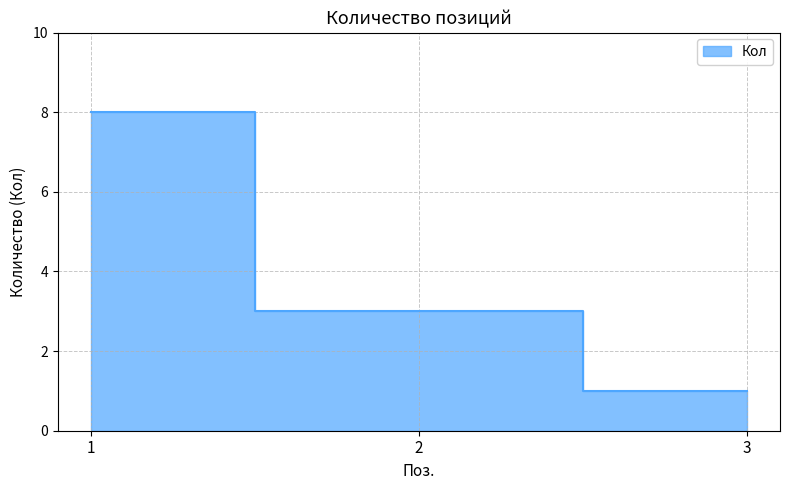

What value does the data have at 2?

3